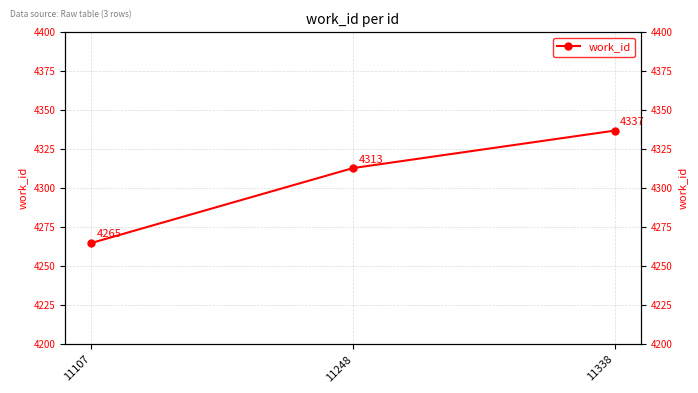

Count the number of categories in the chart.

3